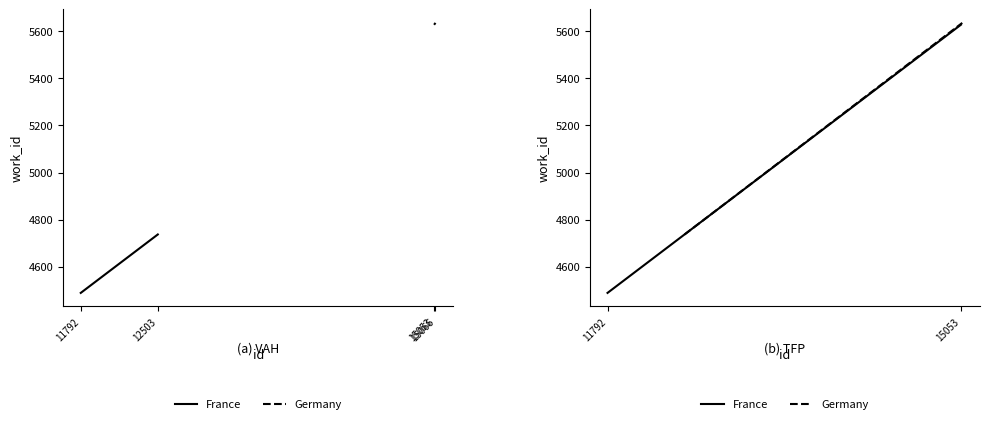

What is the value of the Germany point at the 2nd from the left?

5635